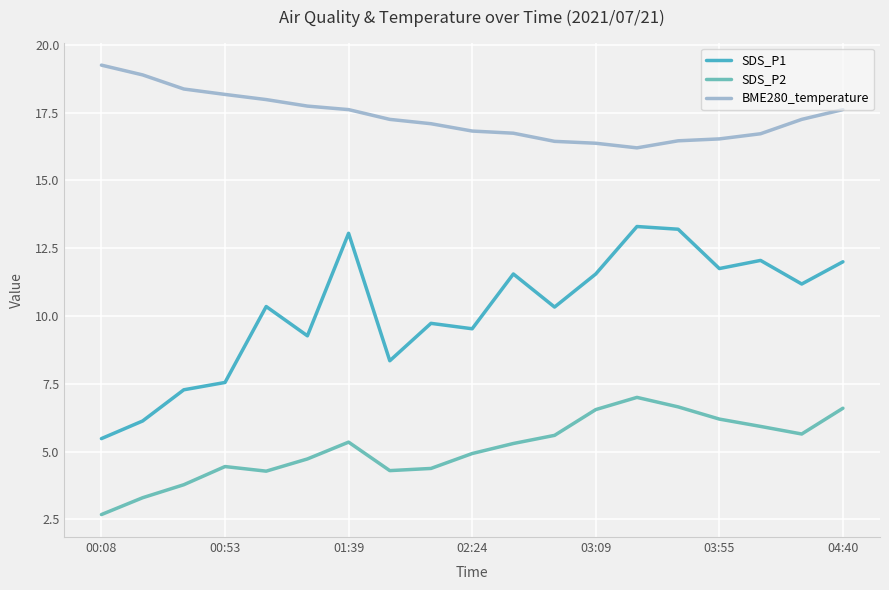

Which series has the widest spread of values?

SDS_P1